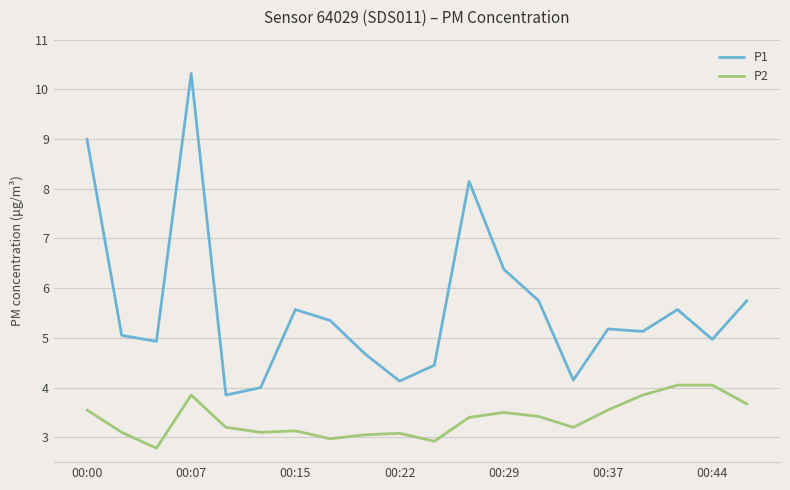

What is the average value of the P2 series?

3.4